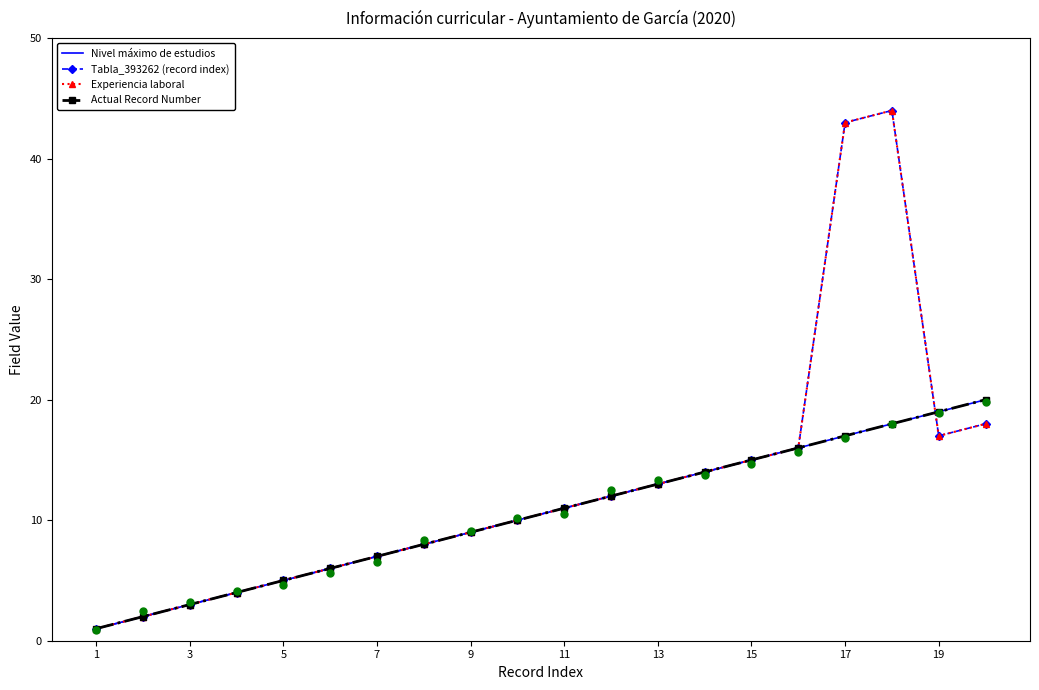

Which series contains the lowest Y value?

Nivel máximo de estudios